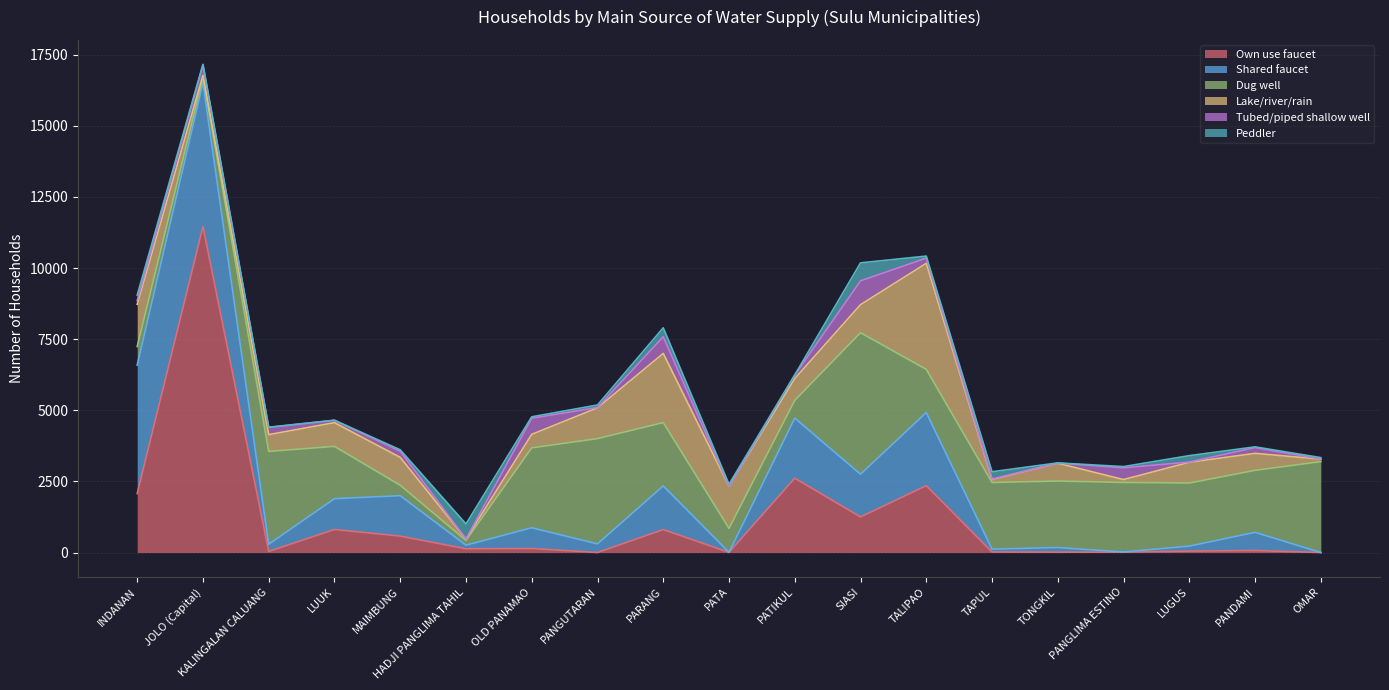

What is the label of the 3rd point from the right?

LUGUS